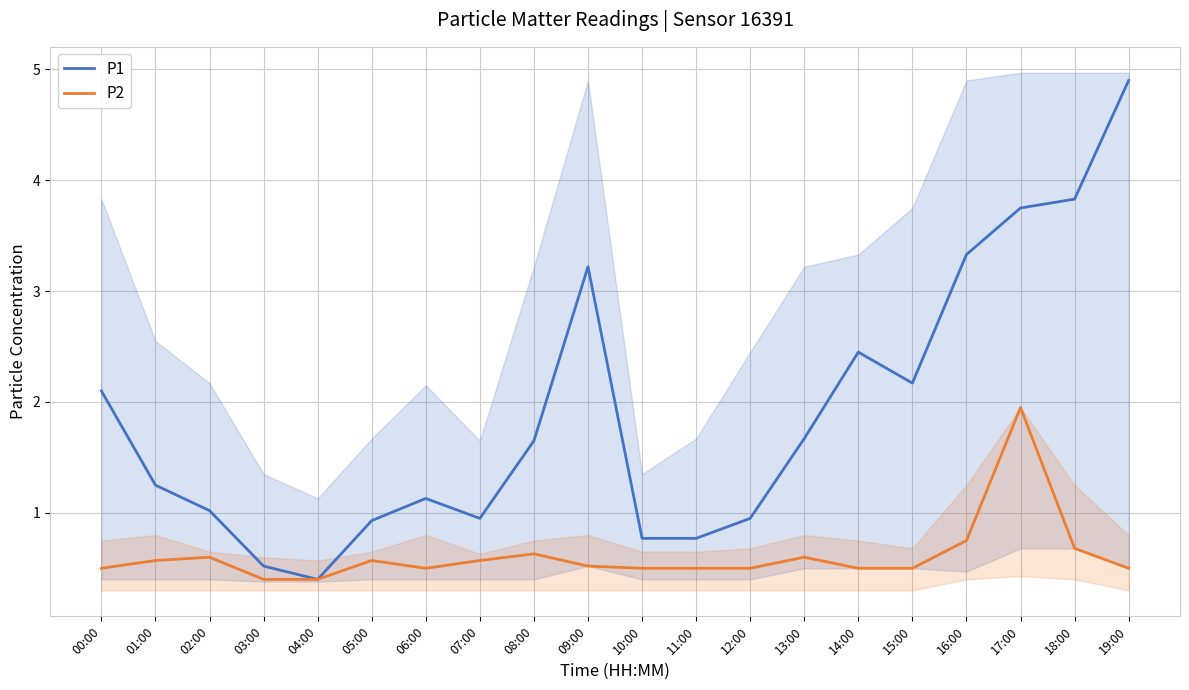

Reading right to left, what are all the values shown in this chart?

P1: 19:00=4.9	18:00=3.8	17:00=3.8	16:00=3.3	15:00=2.2	14:00=2.5	13:00=1.7	12:00=0.9	11:00=0.8	10:00=0.8	09:00=3.2	08:00=1.6	07:00=0.9	06:00=1.1	05:00=0.9	04:00=0.4	03:00=0.5	02:00=1.0	01:00=1.2	00:00=2.1
P2: 19:00=0.5	18:00=0.7	17:00=1.9	16:00=0.8	15:00=0.5	14:00=0.5	13:00=0.6	12:00=0.5	11:00=0.5	10:00=0.5	09:00=0.5	08:00=0.6	07:00=0.6	06:00=0.5	05:00=0.6	04:00=0.4	03:00=0.4	02:00=0.6	01:00=0.6	00:00=0.5